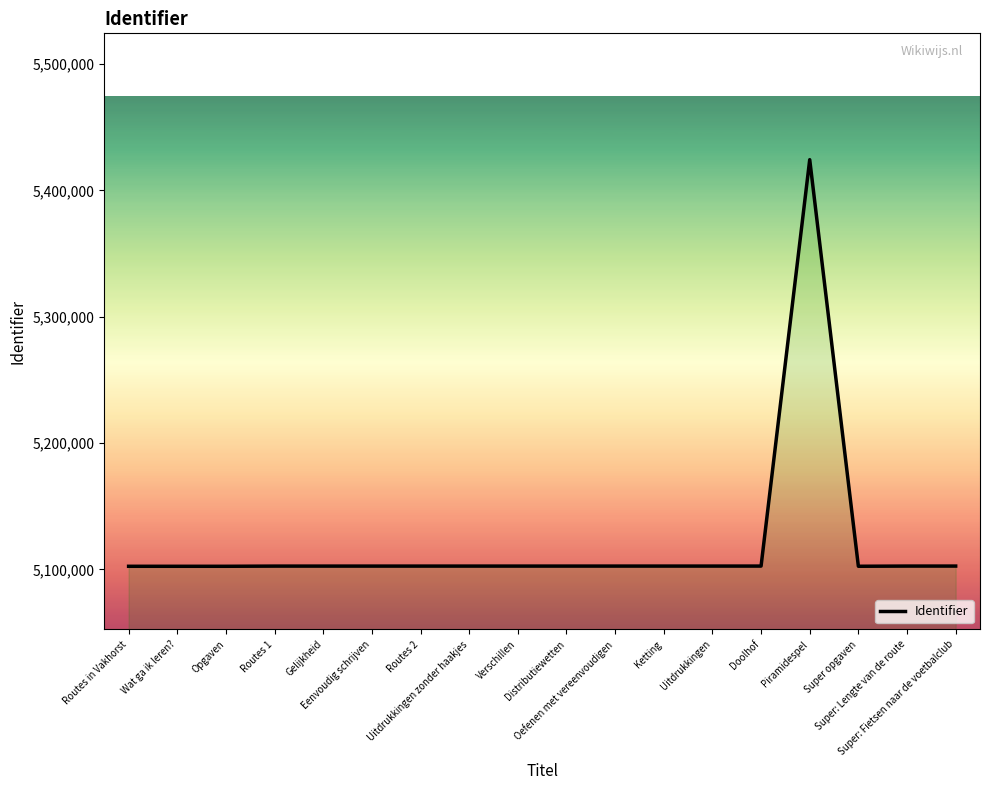

What is the difference between the maximum and minimum values?

321845